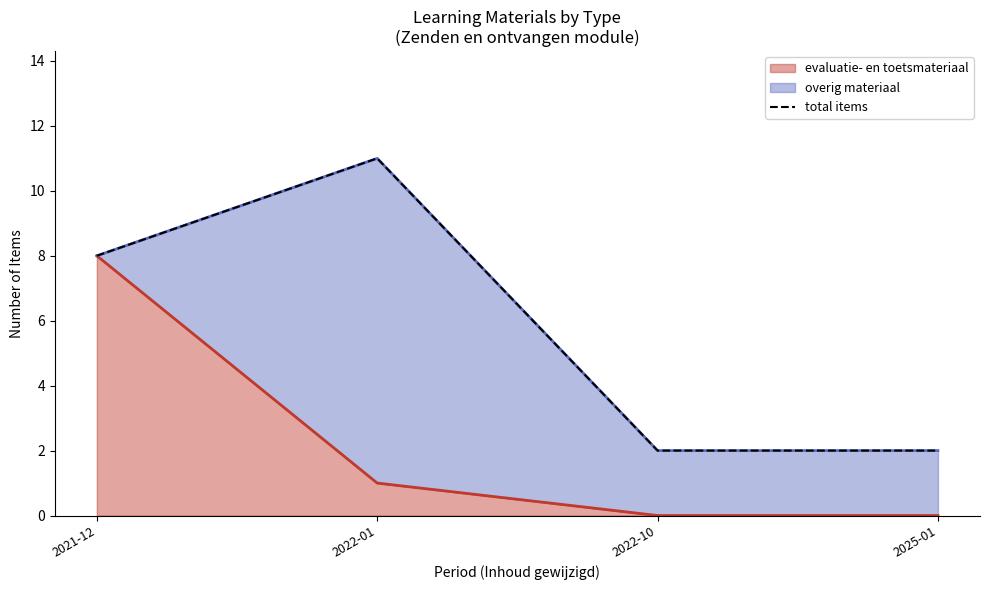

Count the number of values greater than 8.

1